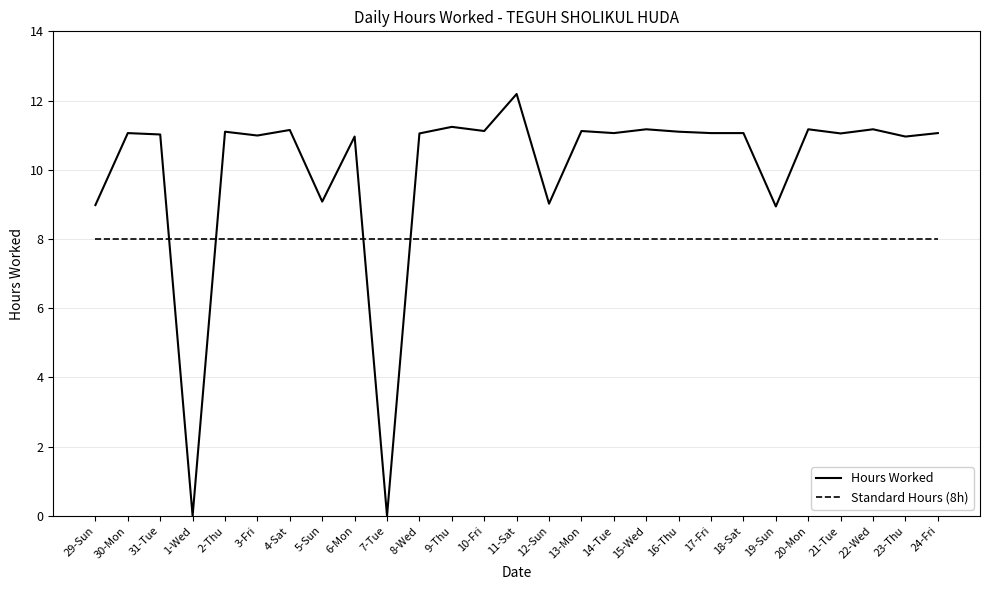

What is the total value across all series at 17-Fri?

19.1